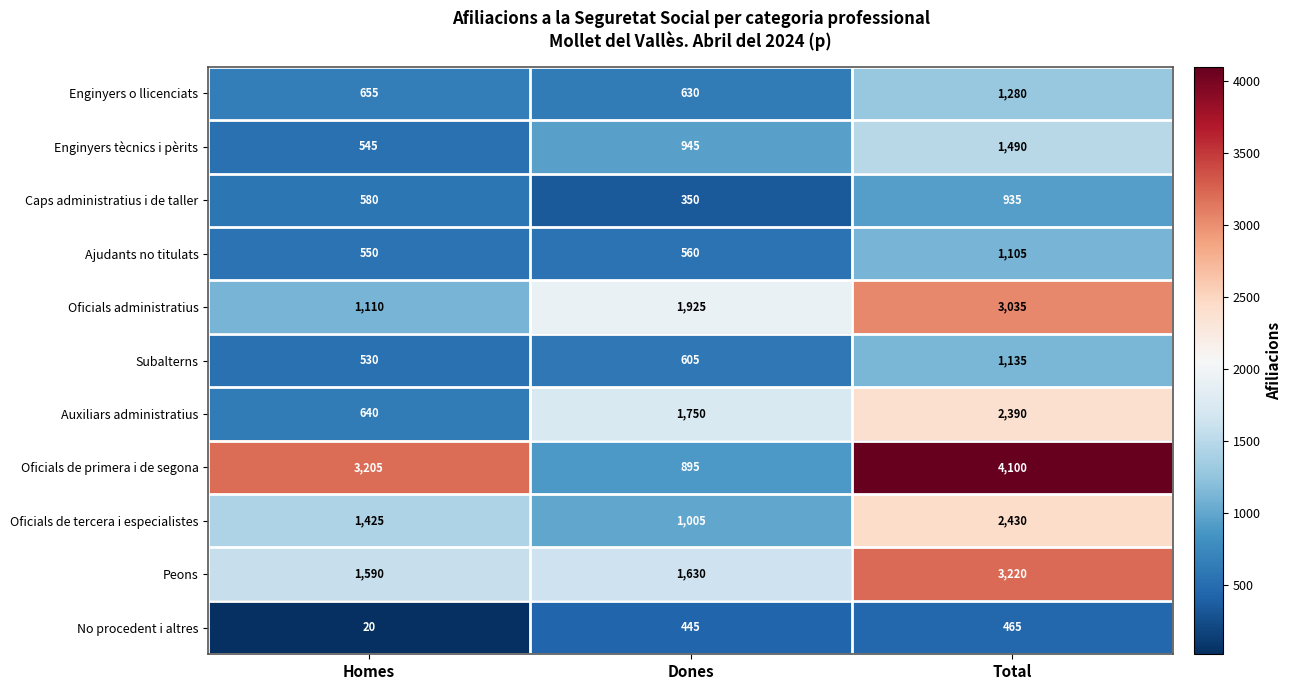

Is it true that Enginyers o llicenciats equals 351 at Homes?

False